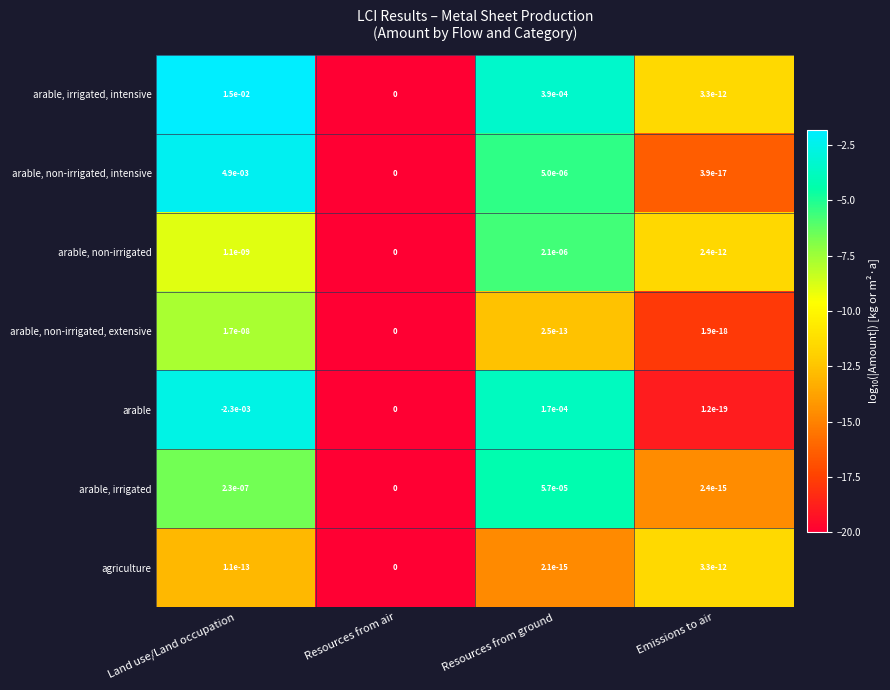

Is it true that arable, irrigated, intensive equals 0.0 at Emissions to air?

True